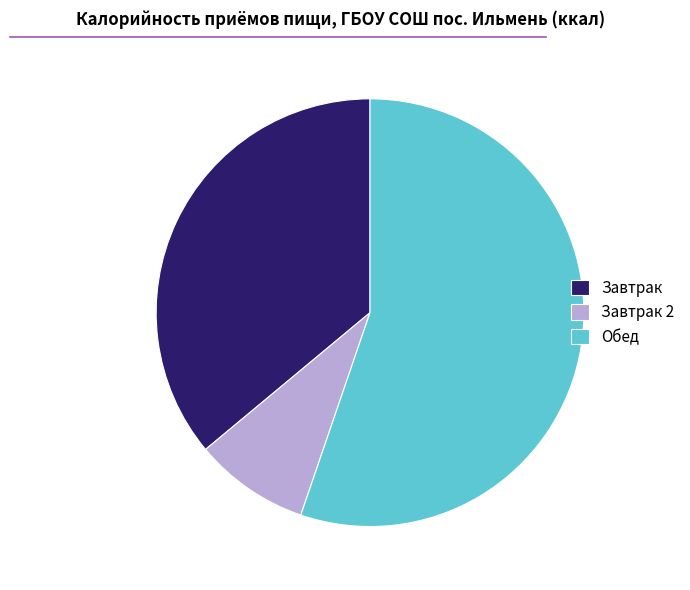

Does Обед represent more than half of the total?

Yes